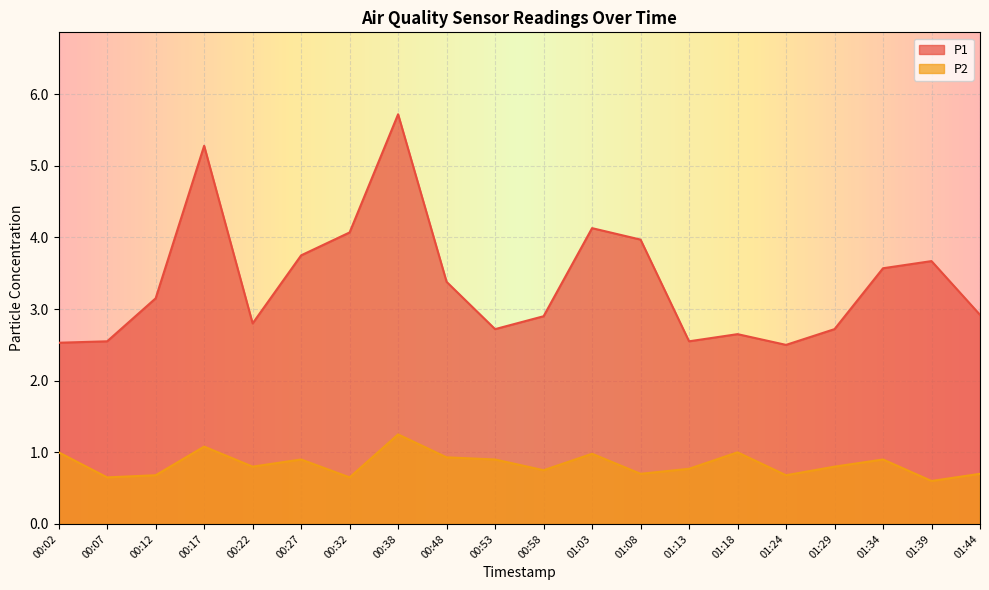

How many interior local valleys does the P2 series have?

7